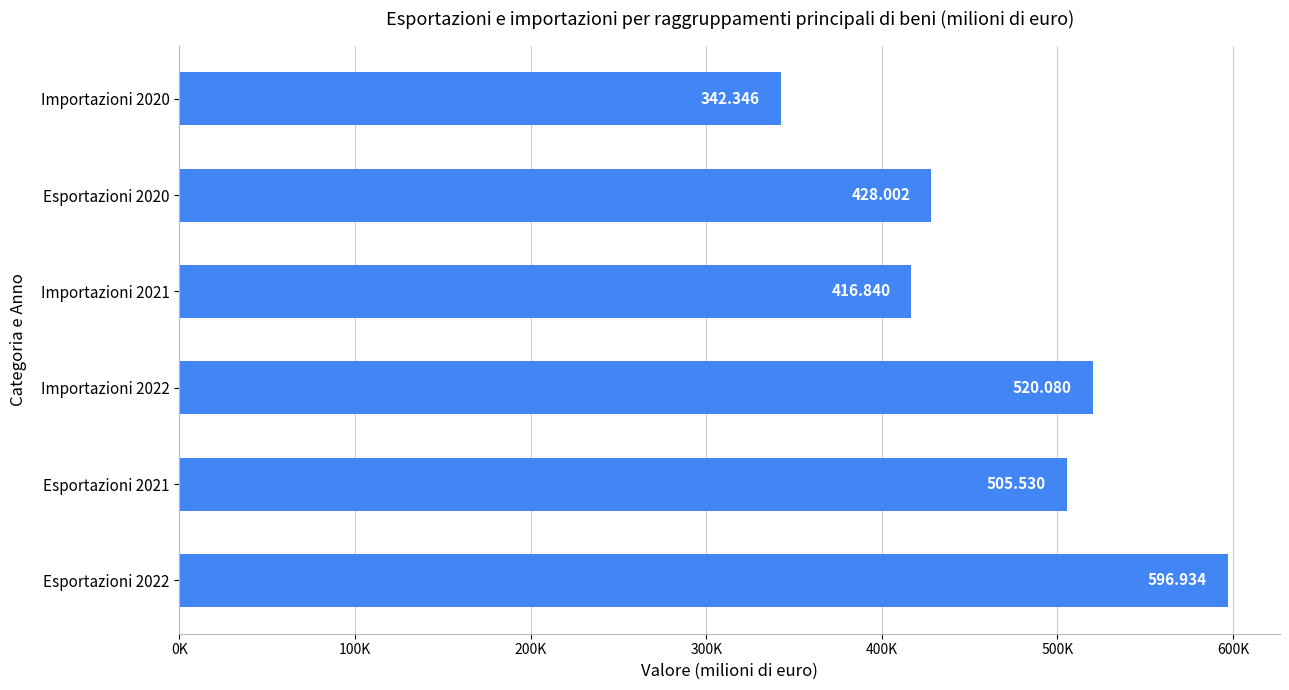

Does the chart contain stacked bars?

No